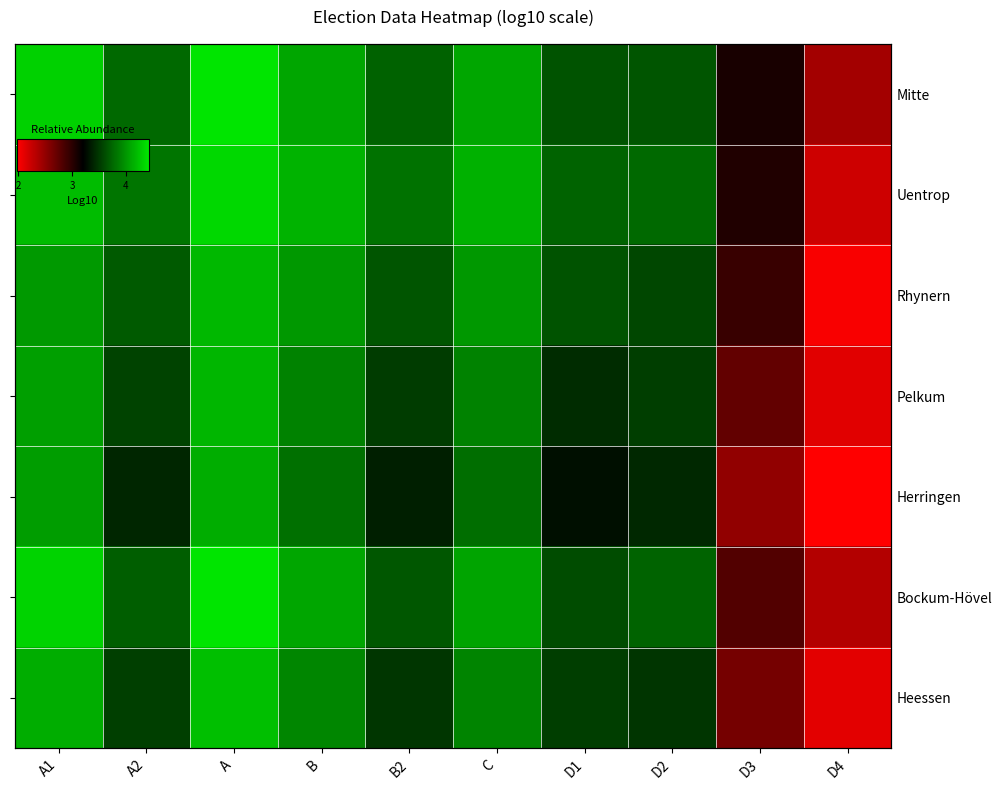

What is the total value across all series at D2?

25.2